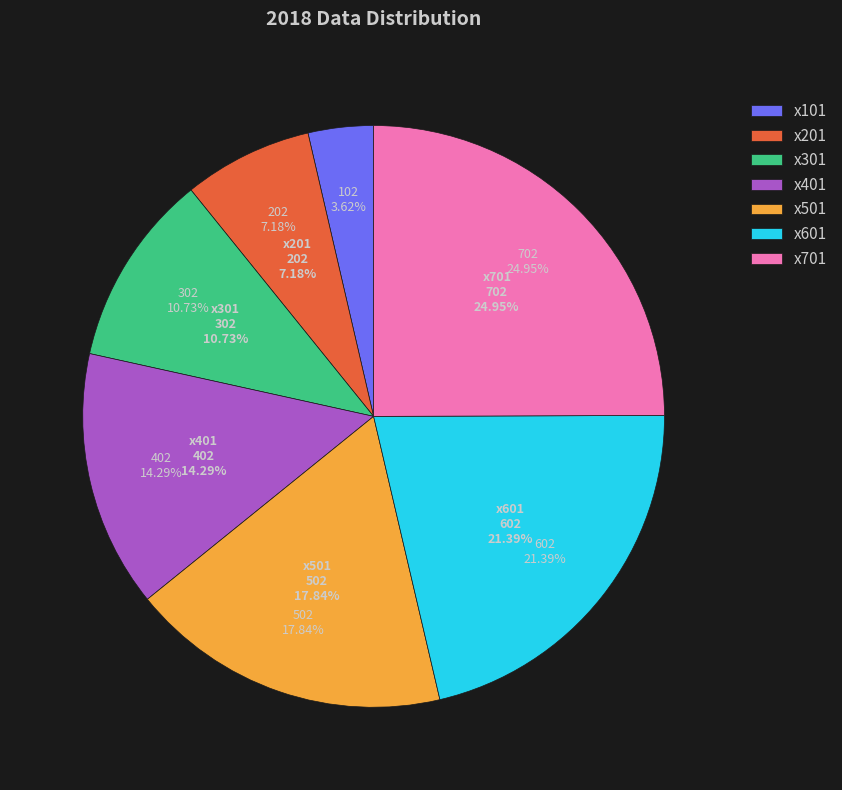

What is the ratio of the value at x501 to the value at x601?

0.8